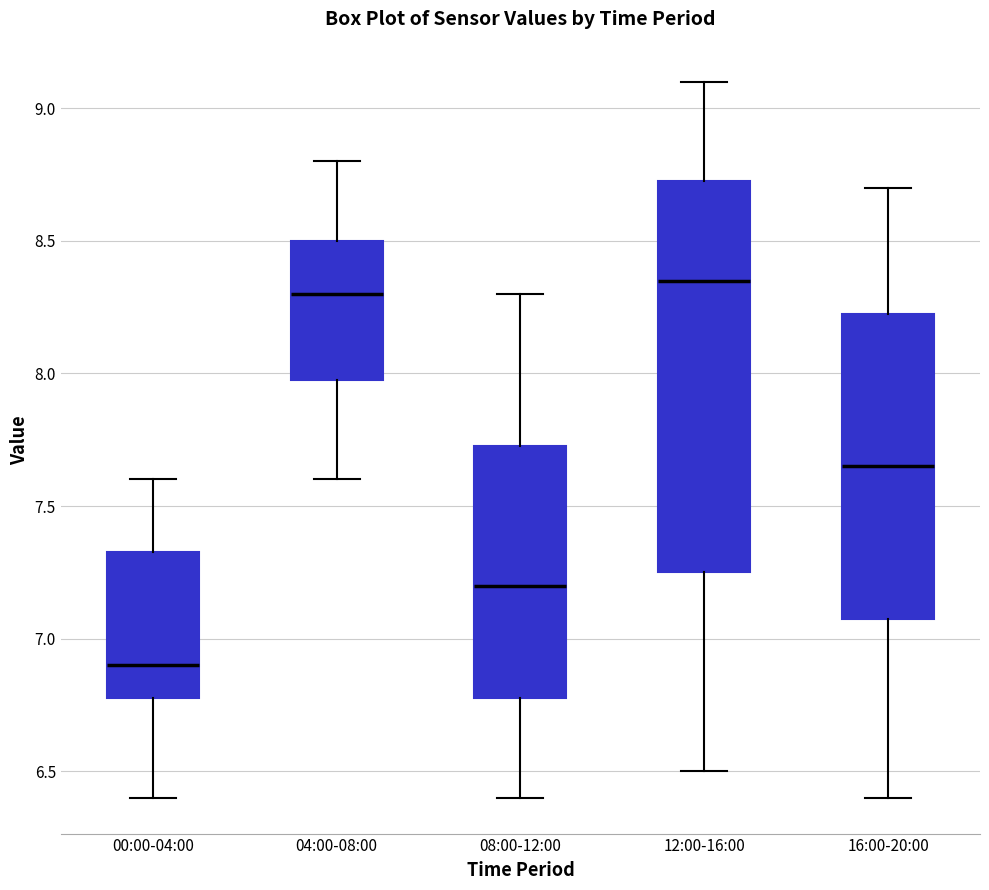

Reading left to right, read every box against the y-axis: the position of its median line, the range the box covers, and the ends of its whiskers. The values are not printed on the chart, so give them approximately, as read against the axis.

00:00-04:00: median 6.90, box 6.80 to 7.35, whiskers 6.40 to 7.60
04:00-08:00: median 8.30, box 8.00 to 8.50, whiskers 7.60 to 8.80
08:00-12:00: median 7.20, box 6.80 to 7.75, whiskers 6.40 to 8.30
12:00-16:00: median 8.35, box 7.25 to 8.75, whiskers 6.50 to 9.10
16:00-20:00: median 7.65, box 7.10 to 8.25, whiskers 6.40 to 8.70